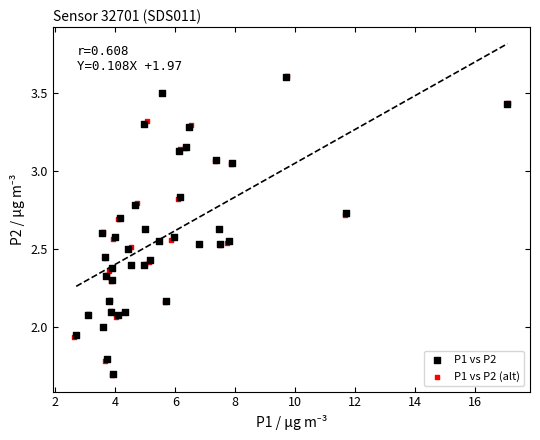

Which series has the largest Y range (max minus min)?

P1 vs P2 (alt)